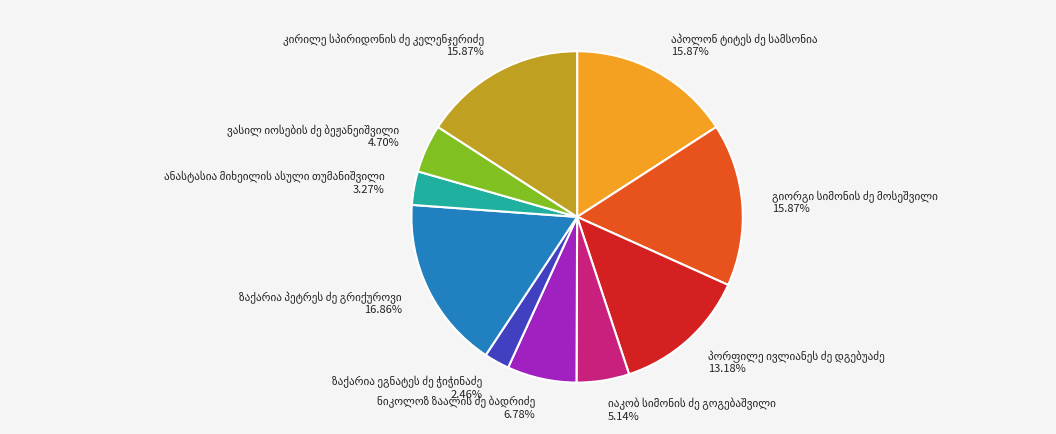

Is there a majority slice in this chart?

No